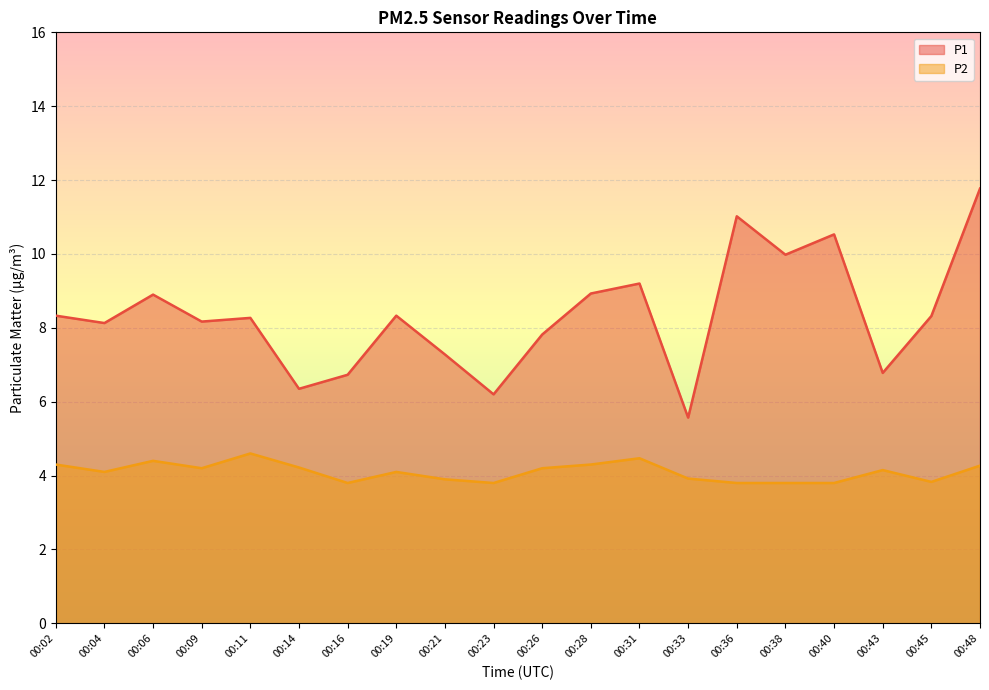

How many lines are shown in the chart?

2